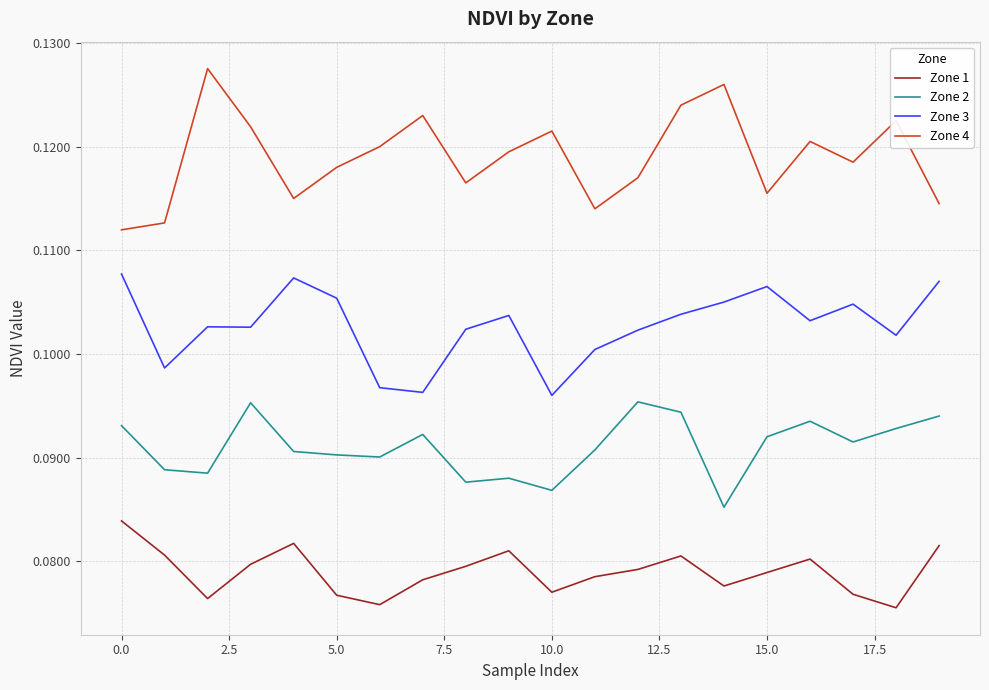

How many Zone 1 values are between 0 and 1?

20